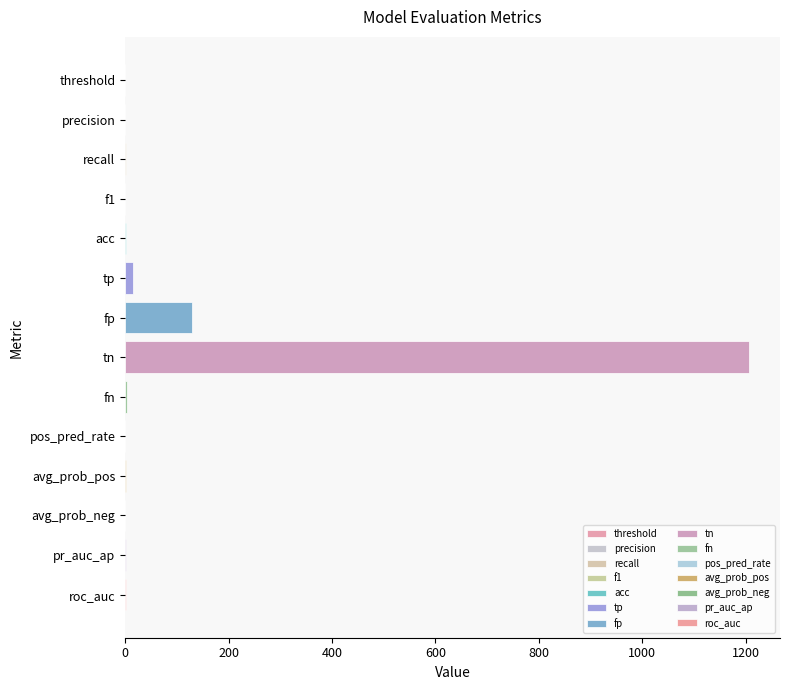

The chart shows a value of 0.7 at pr_auc_ap. True or false?

True